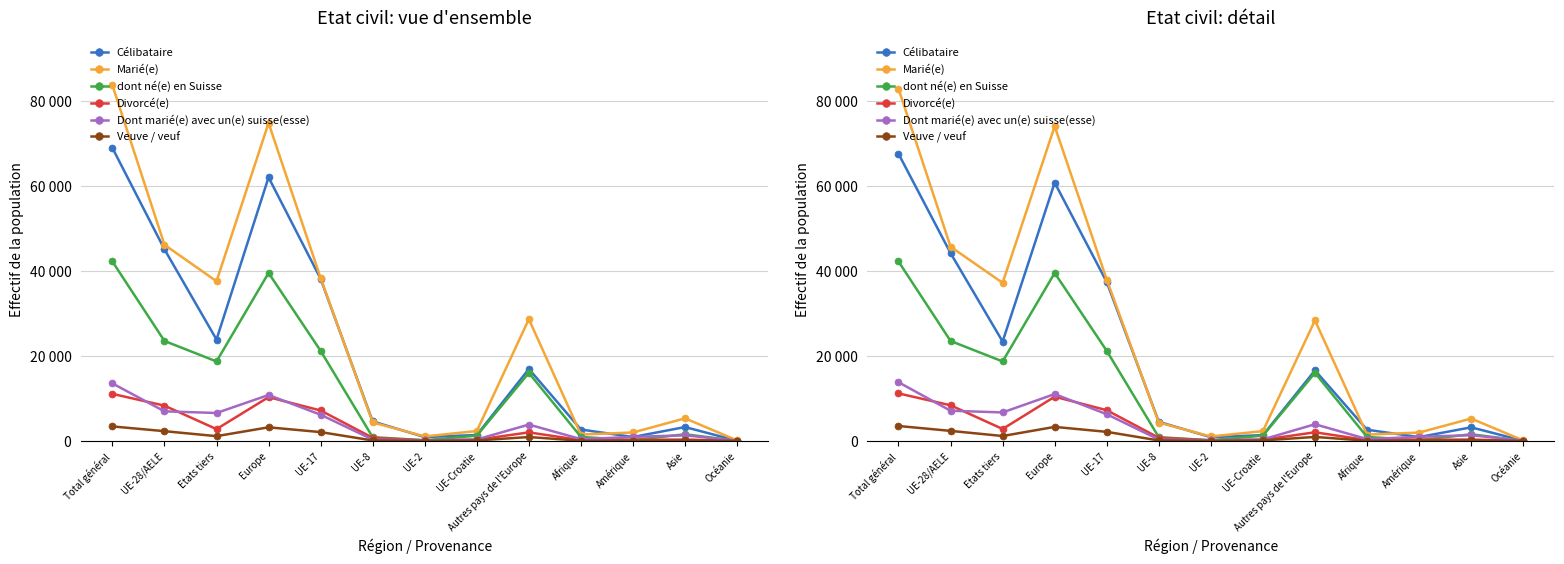

True or false: Marié(e) has a value of 21760.6 at UE-17.

False